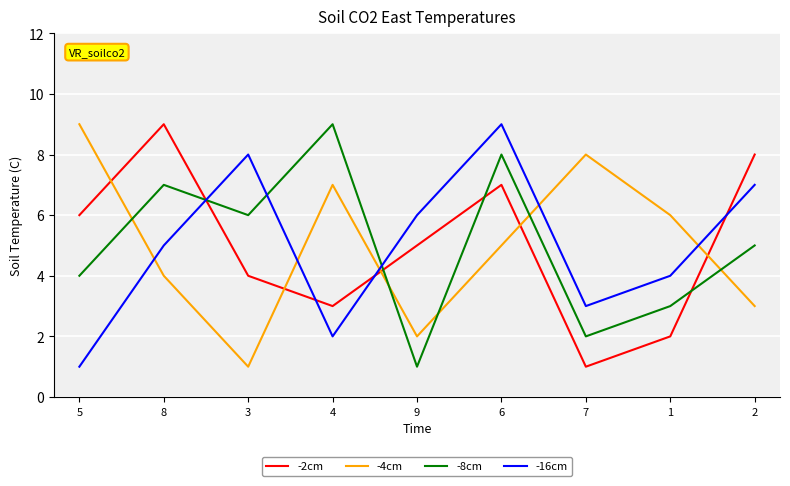

Reading left to right, what are all the values shown in this chart?

-2cm: 6	9	4	3	5	7	1	2	8
-4cm: 9	4	1	7	2	5	8	6	3
-8cm: 4	7	6	9	1	8	2	3	5
-16cm: 1	5	8	2	6	9	3	4	7